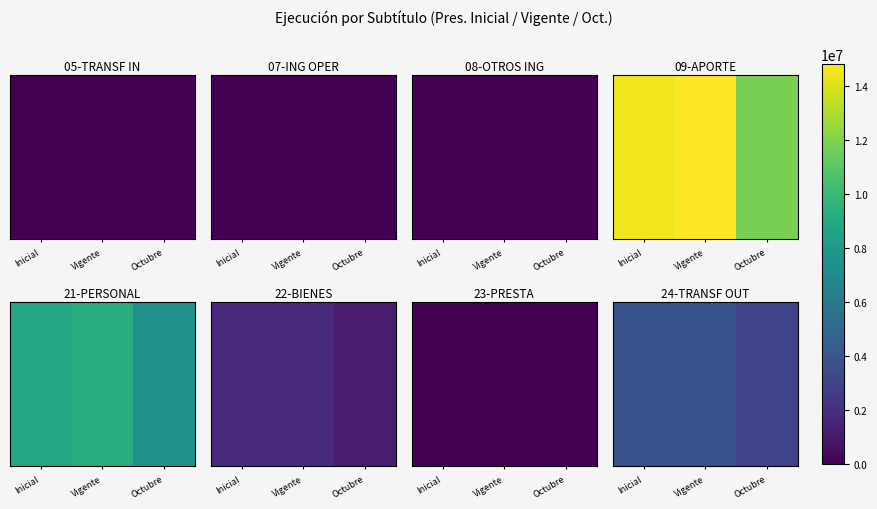

How many values exceed 3710843?

1